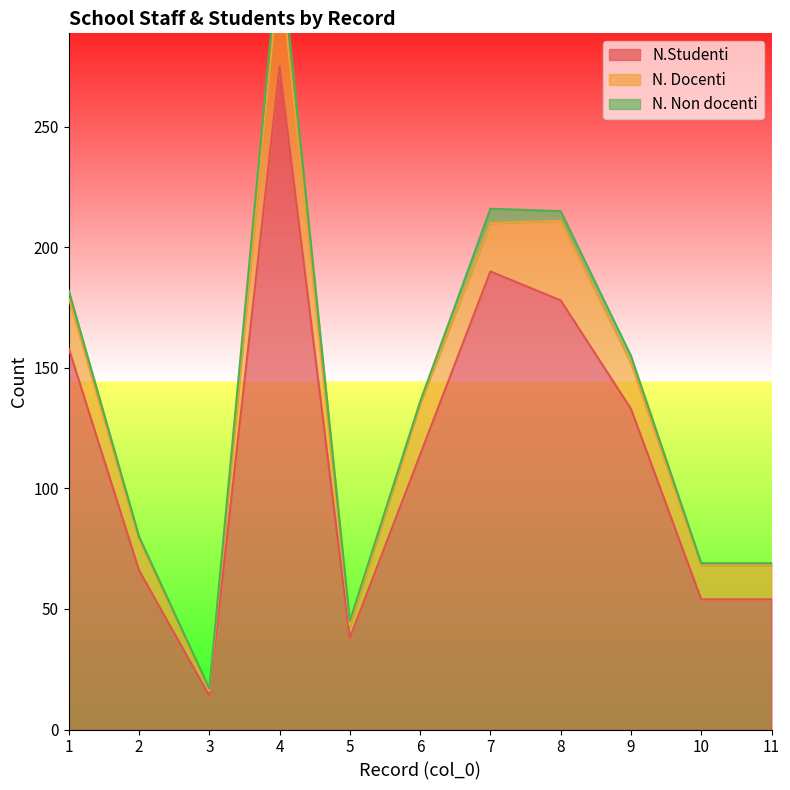

The N. Non docenti series shows 2 at 5. True or false?

True